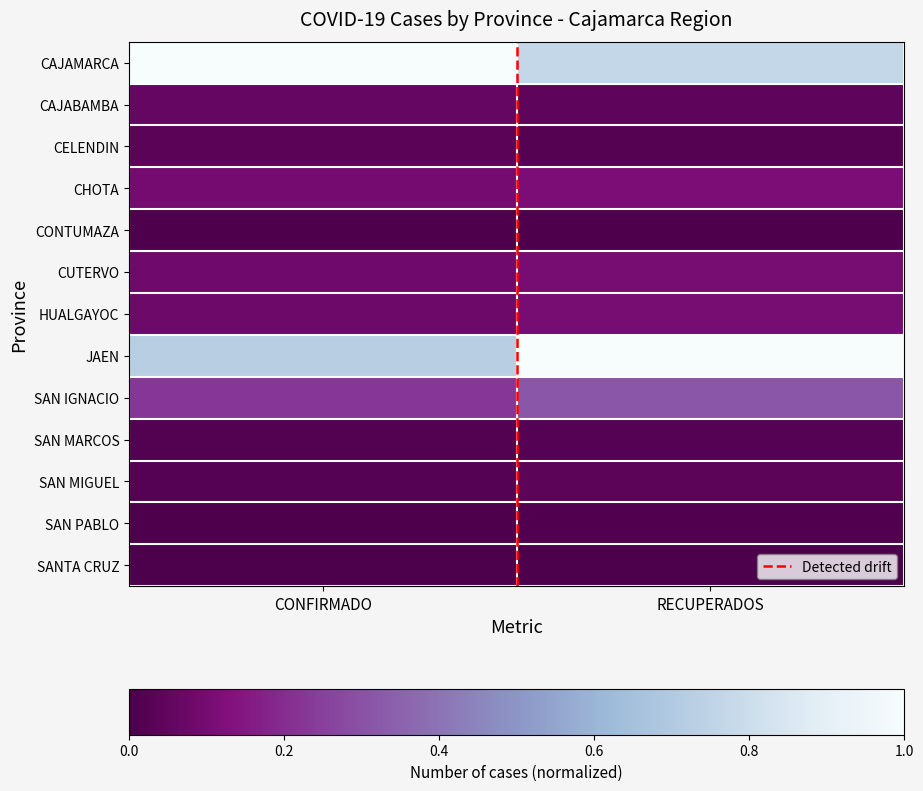

Which category has the lowest value across all series?

CONFIRMADO